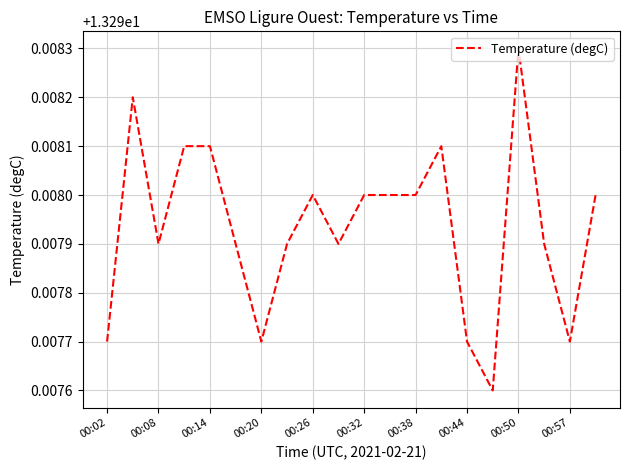

True or false: there are more than 1 points higher than both neighbors.

True